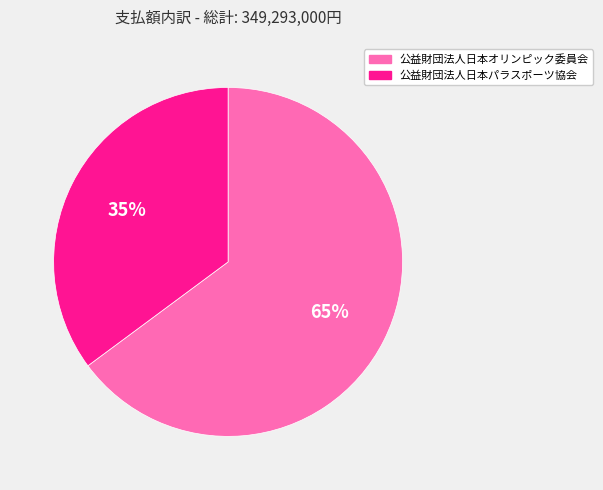

Which category has the smallest portion of the pie?

公益財団法人日本パラスポーツ協会